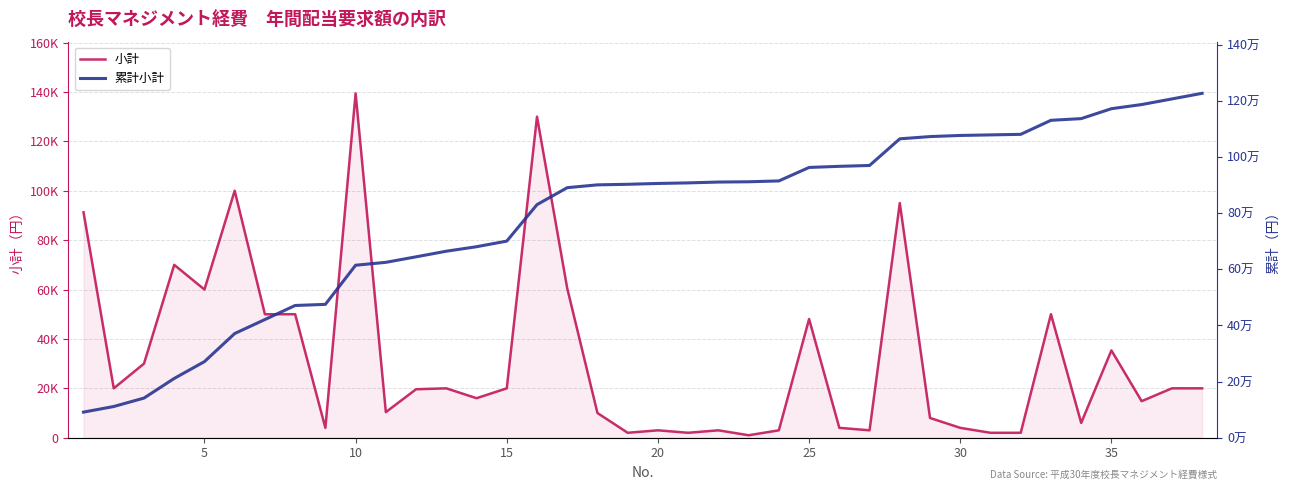

Rank the series at 25 from highest to lowest value.

累計小計, 小計